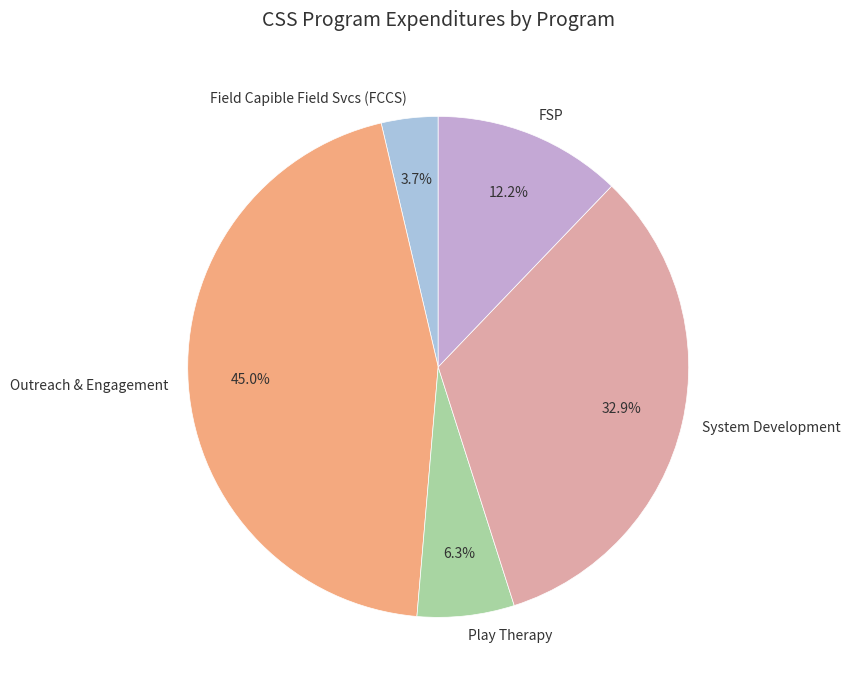

Is it true that Outreach & Engagement is 53% of the pie?

False